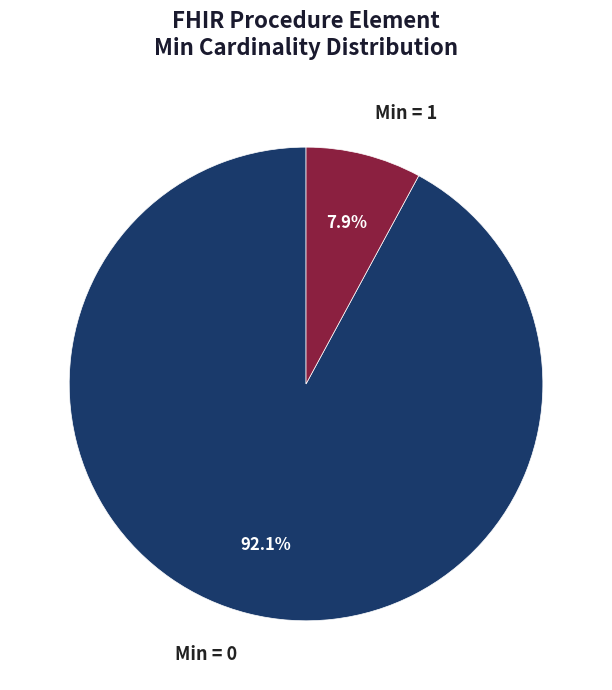

Does any single category account for the majority?

Yes